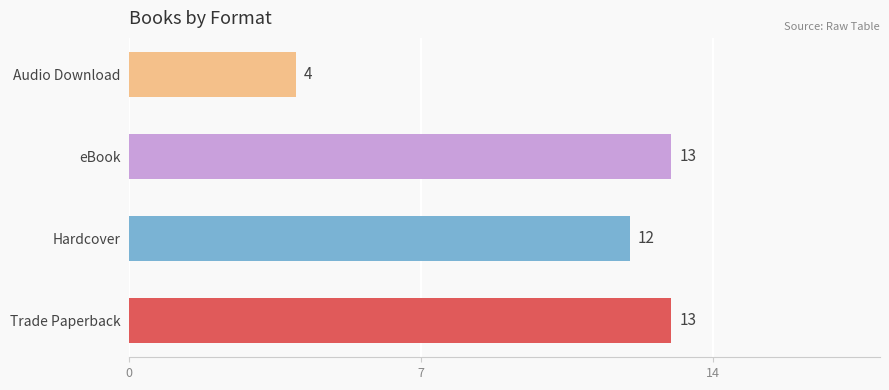

Reading top to bottom, transcribe all the data shown in this chart.

Audio Download=4	eBook=13	Hardcover=12	Trade Paperback=13